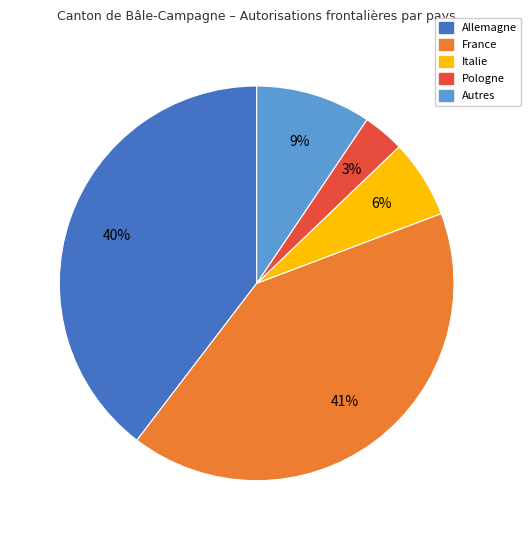

Which category has the biggest portion of the pie?

France